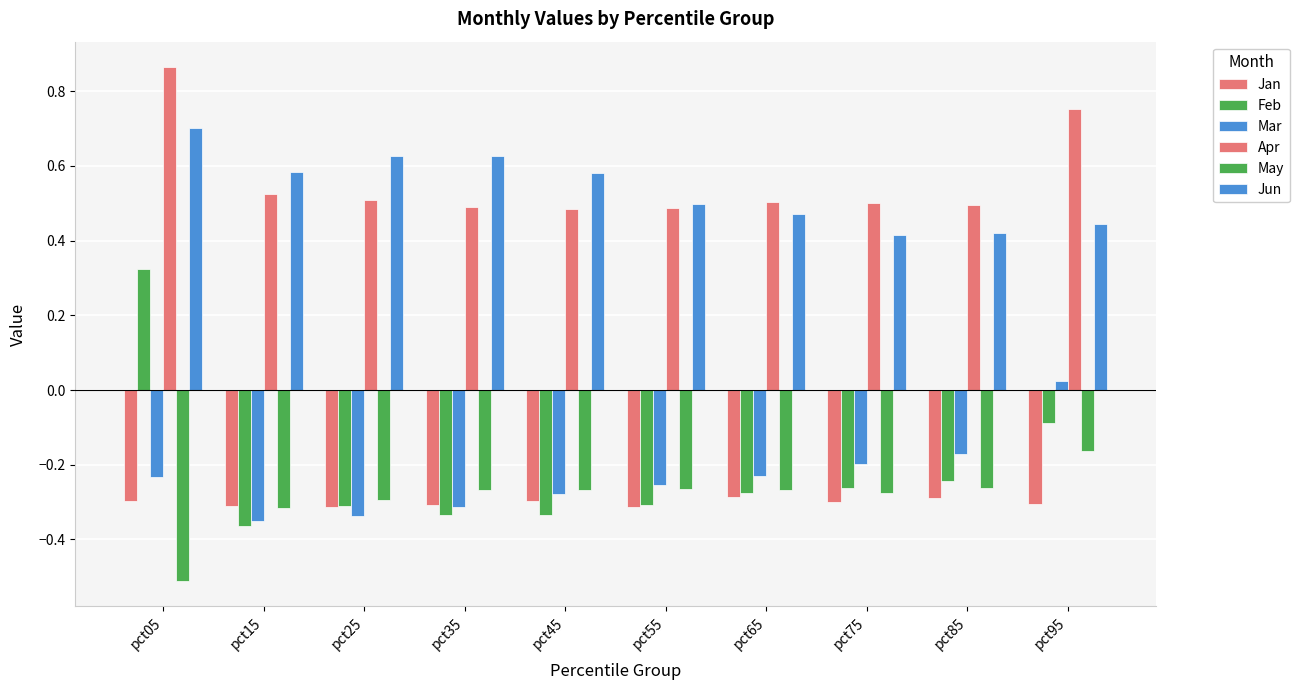

What is the sum of the Feb values at pct25 and pct35?

-0.6